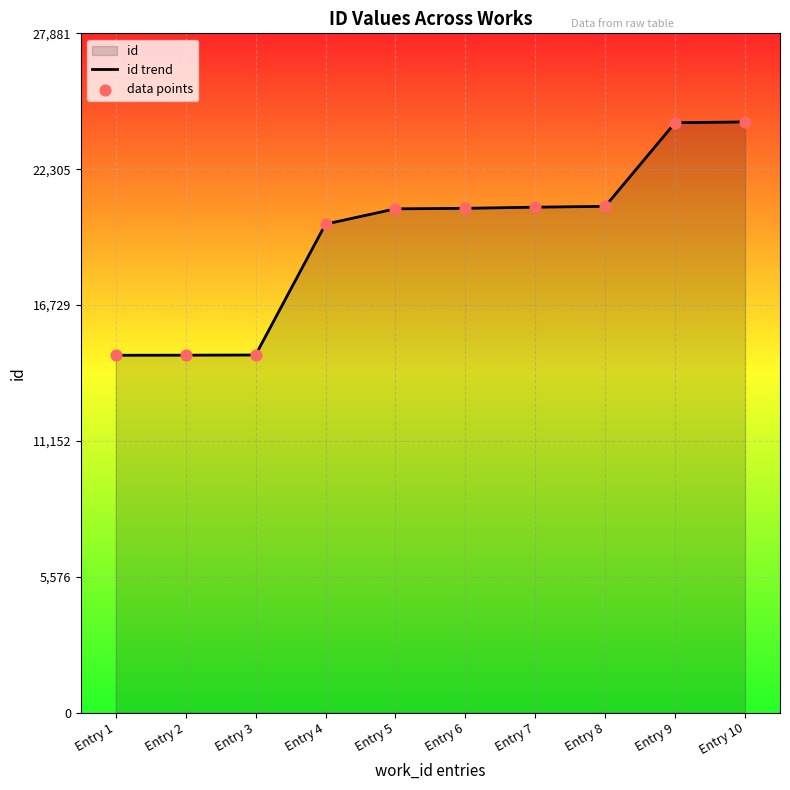

Which series contains the lowest Y value?

id trend